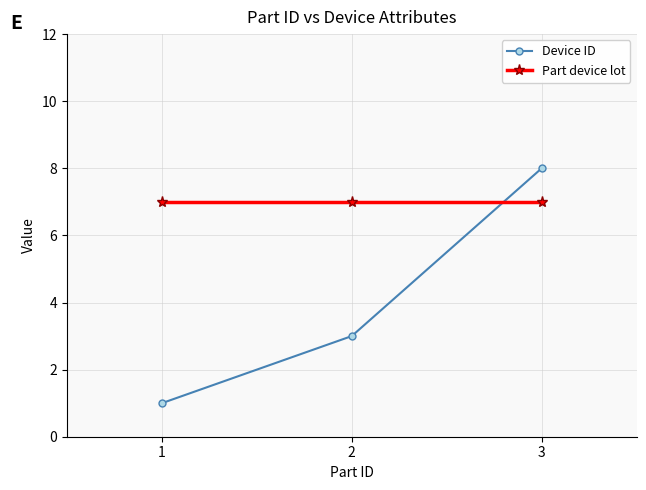

Rank the categories by Device ID value from highest to lowest.

3, 2, 1